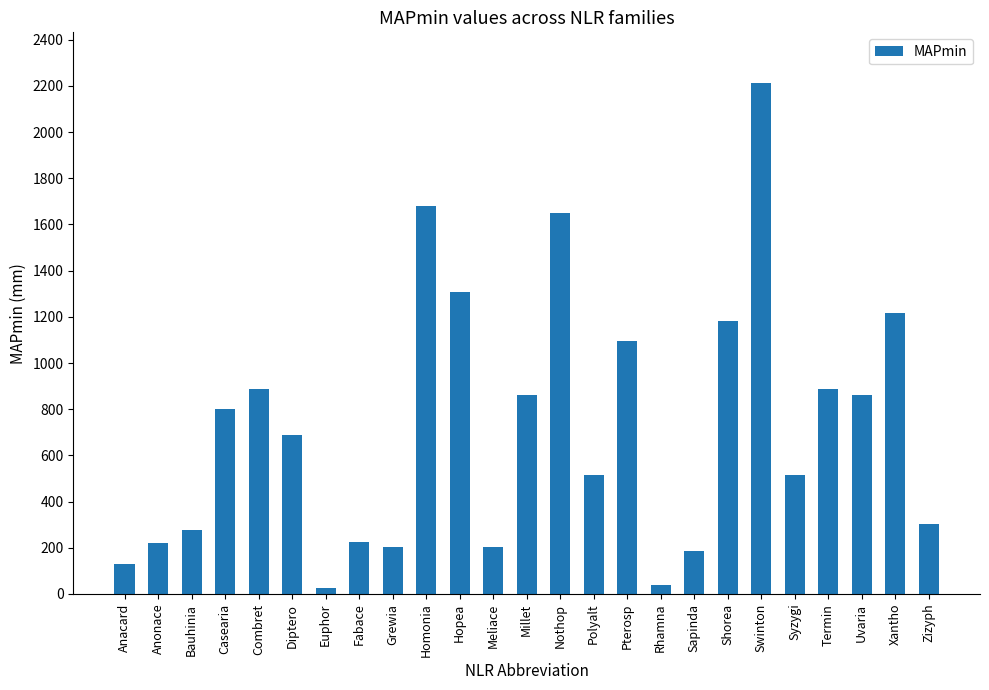

Where does the data first go above 689?

Casearia